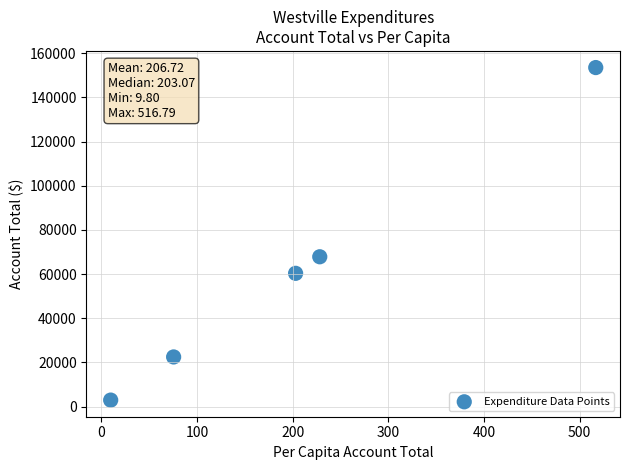

What Y value in the scatter plot is closest to 78199?

67812